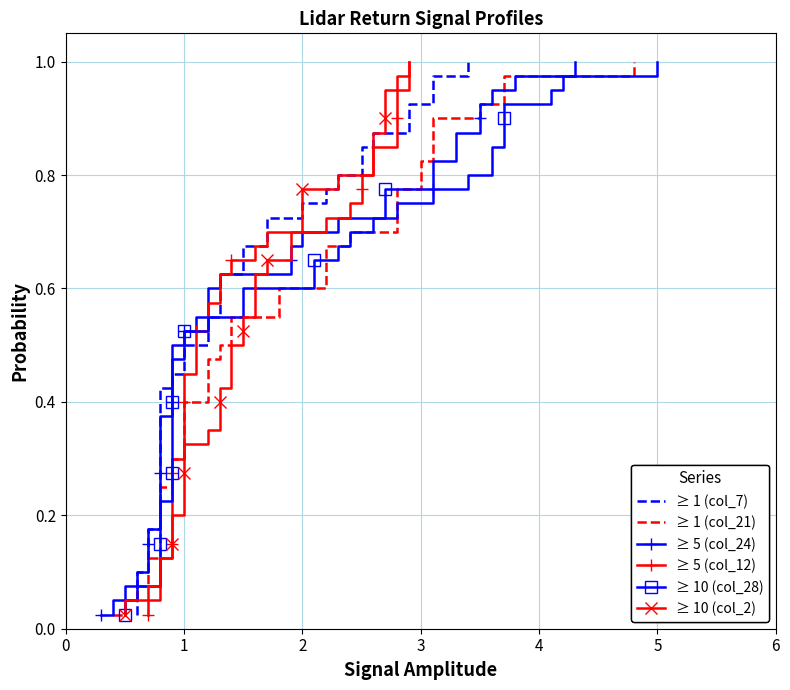

What is the value of the ≥ 10 (col_28) point at the 14th from the left?

0.3